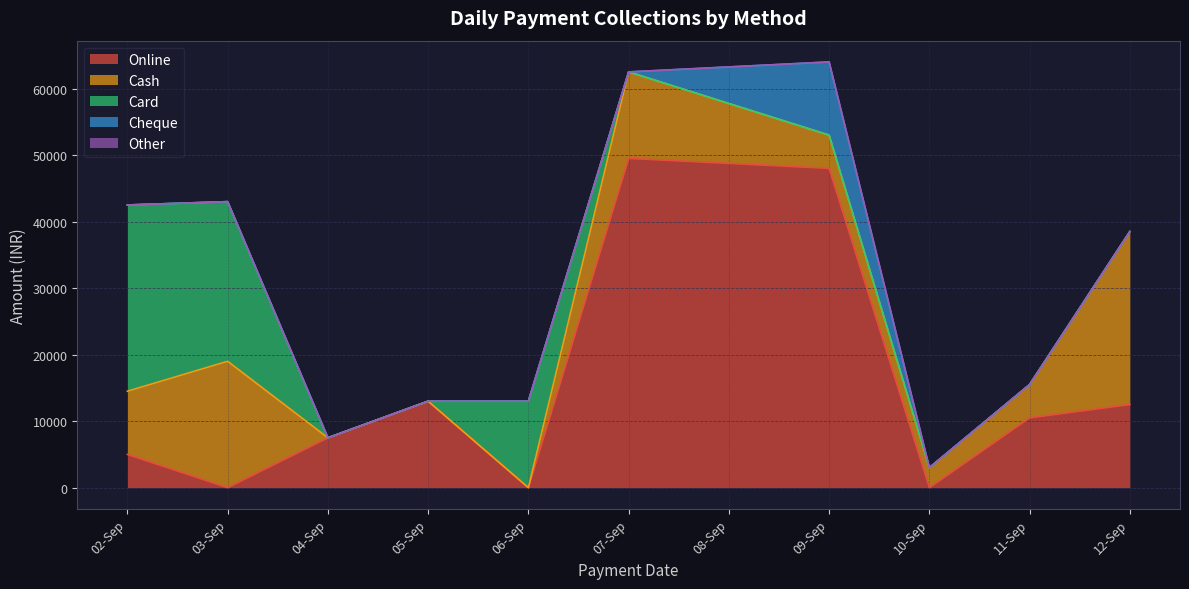

Reading left to right, what are all the values shown in this chart?

Online: 5000	0	7500	13000	0	49500	47998	0	10499	12499
Cash: 9499	19000	0	0	0	13000	5000	3000	5000	26000
Card: 28000	24000	0	0	13000	0	0	0	0	0
Cheque: 0	0	0	0	0	0	11000	0	0	0
Other: 0	0	0	0	0	0	0	0	0	0